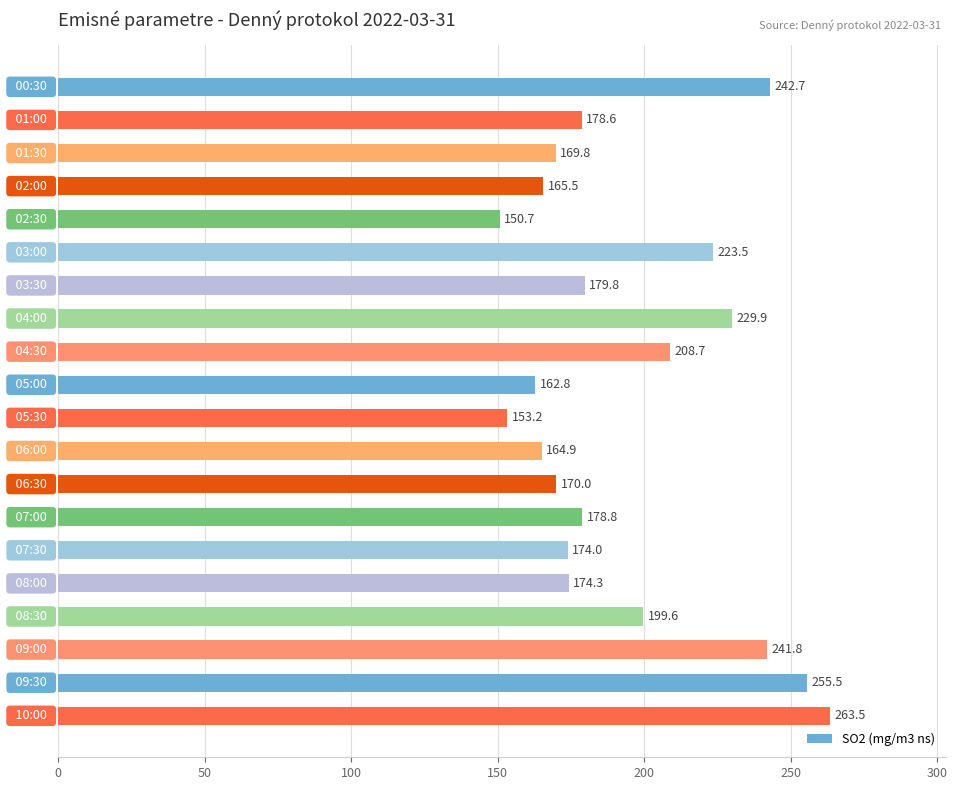

How many data points are less than 178?

9